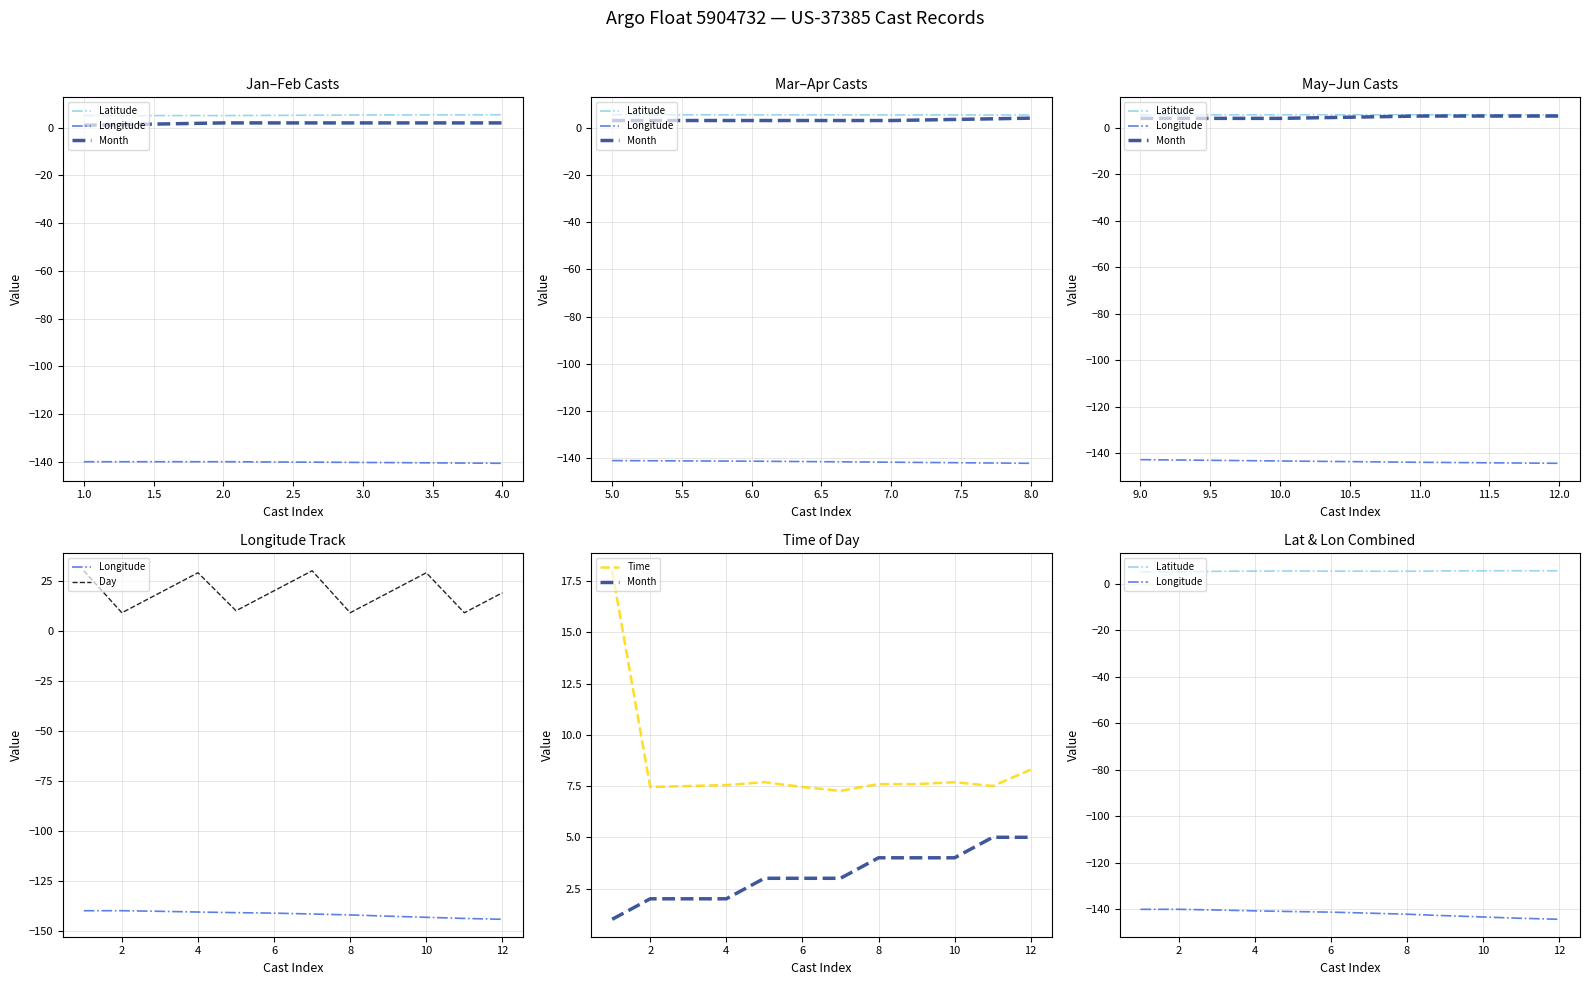

What is the label of the 5th point from the right?

8